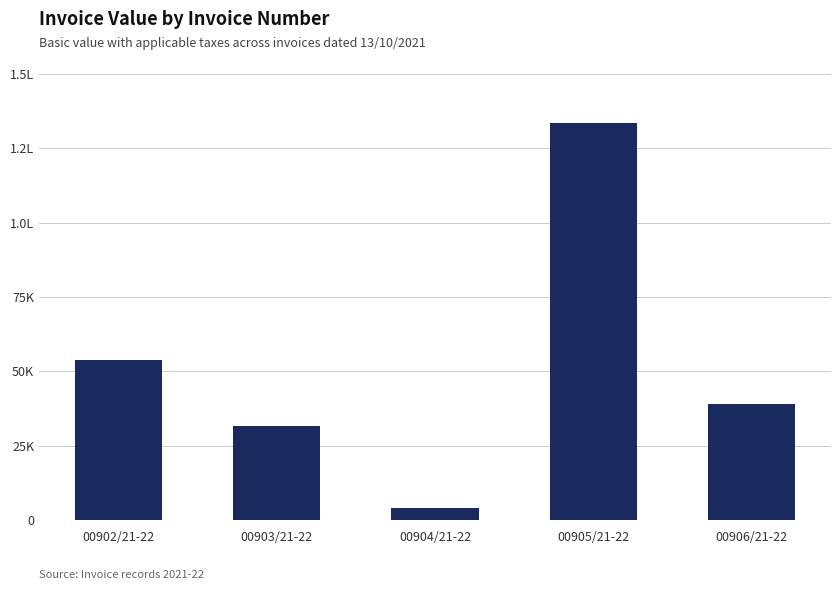

What is the label of the 2nd bar from the right?

00905/21-22